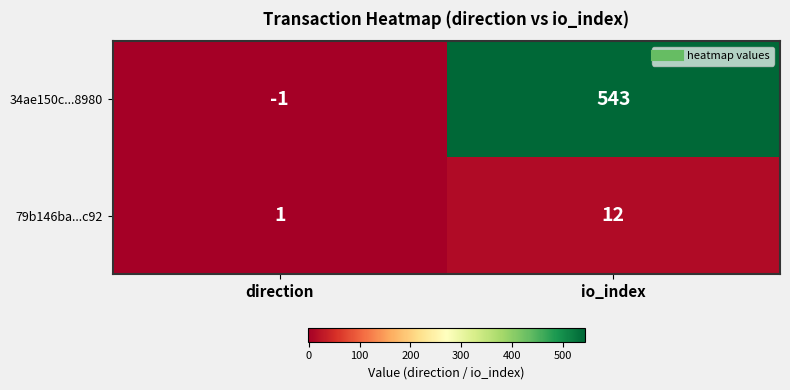

Which series has the widest spread of values?

34ae150c...8980